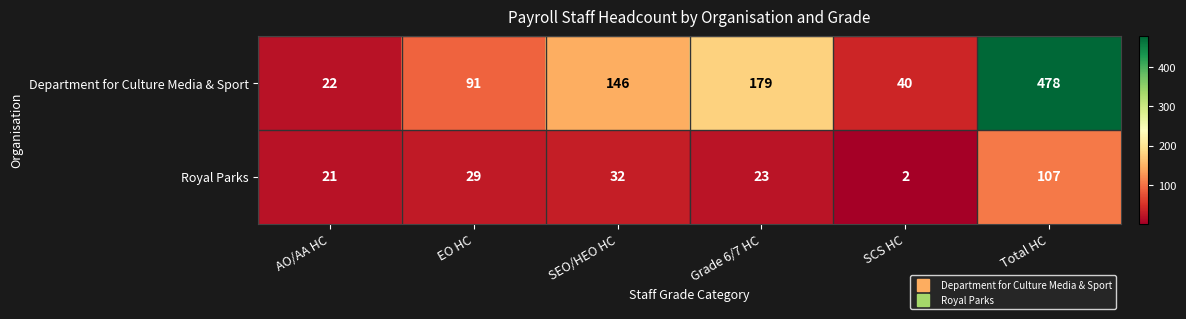

At which label is Royal Parks closest to 54?

SEO/HEO HC